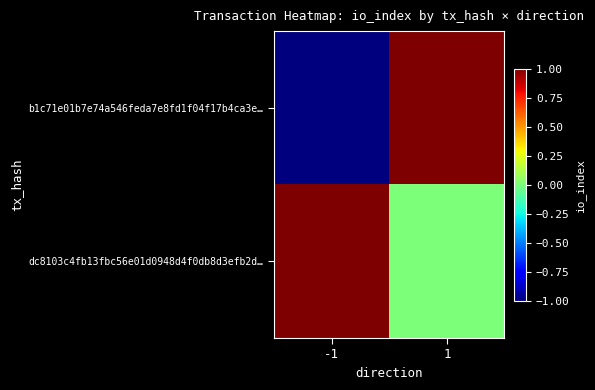

Rank the series at -1 from highest to lowest value.

dc8103c4fb13fbc56e01d0948d4f0db8d3efb2d…, b1c71e01b7e74a546feda7e8fd1f04f17b4ca3e…